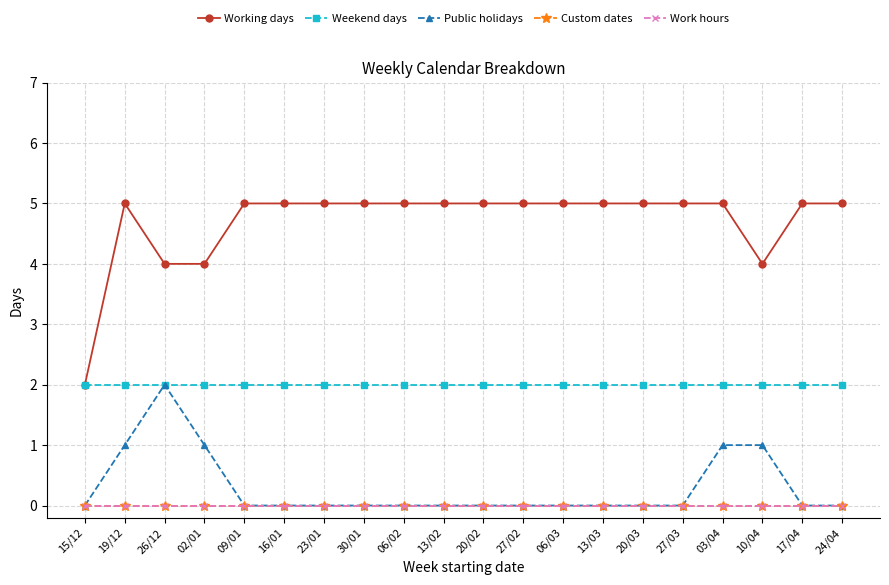

Which series changed the most between 02/01 and 27/03?

Working days